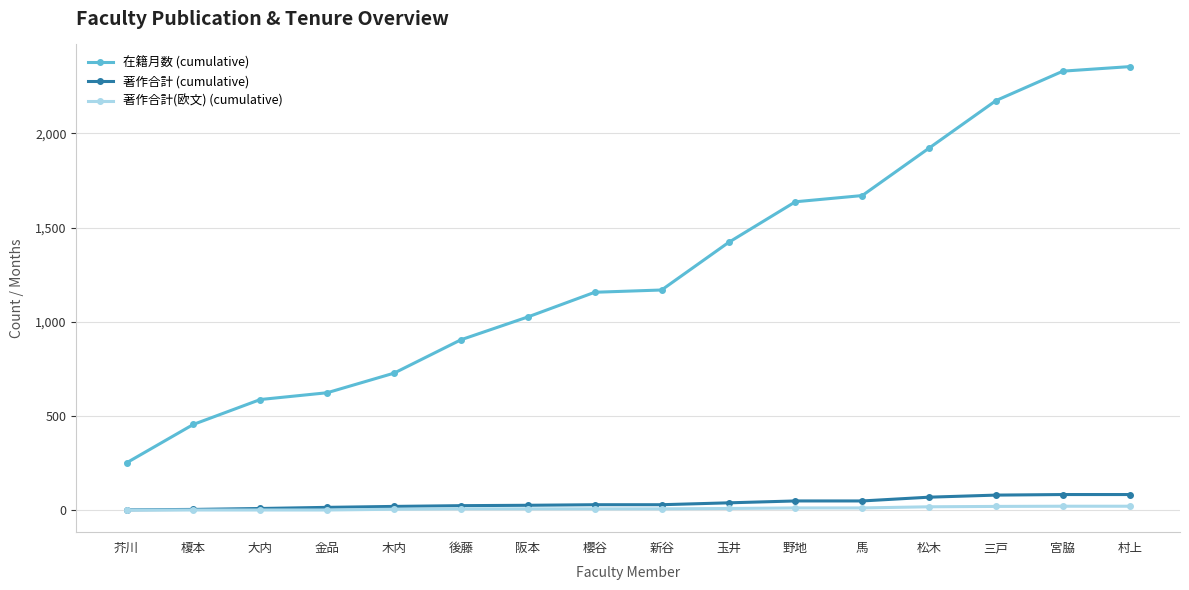

The 著作合計 (cumulative) series shows 50 at 野地. True or false?

True